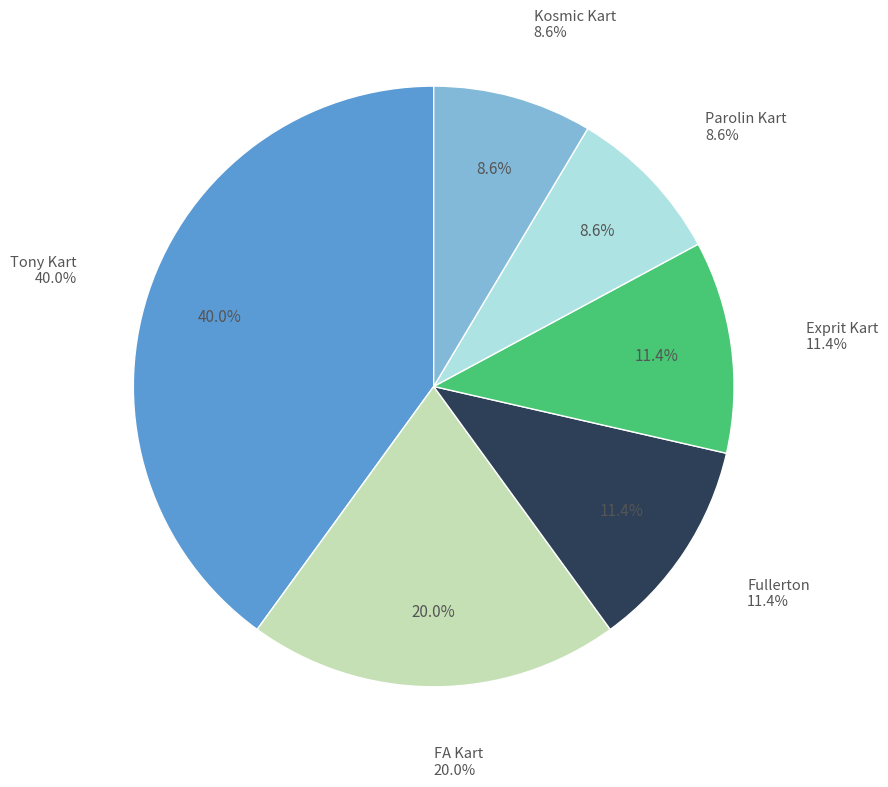

Count the number of slices in the pie.

6